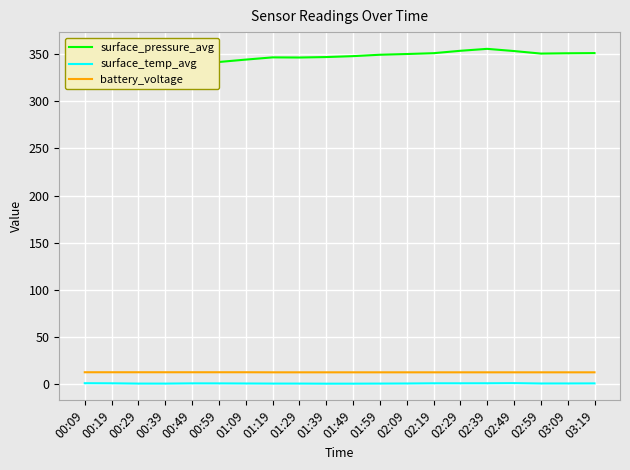

What position from the left is 02:39?

16